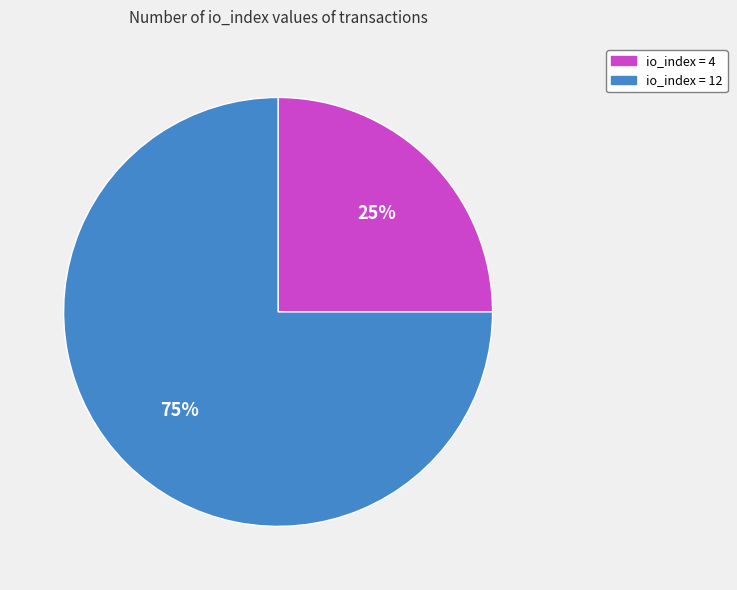

Is the sum of io_index = 12 and io_index = 4 greater than half?

Yes